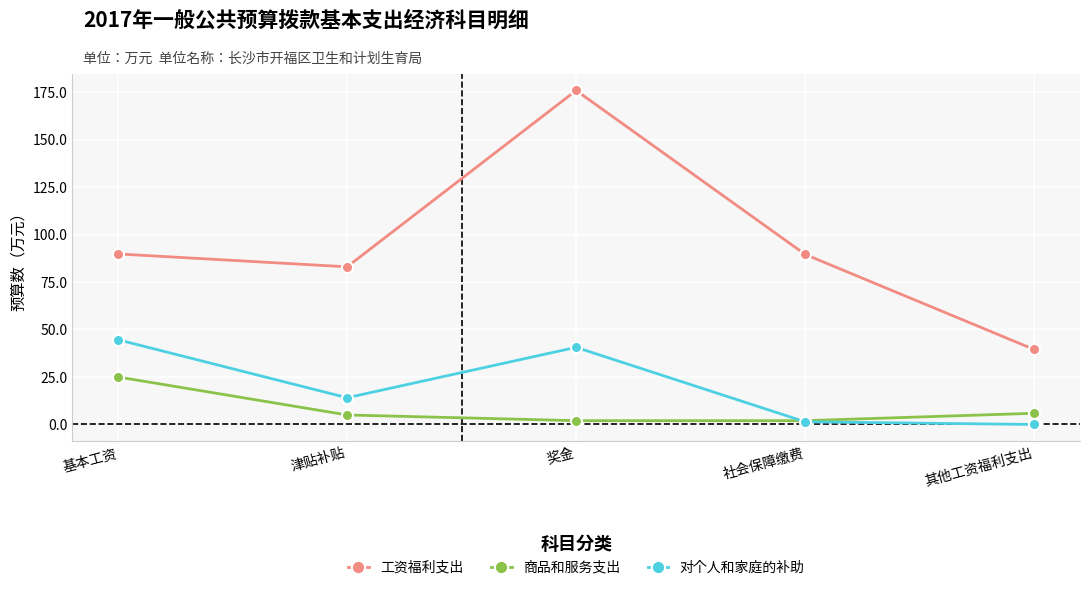

Which series ends up on top after the final intersection of 对个人和家庭的补助 and 商品和服务支出?

商品和服务支出